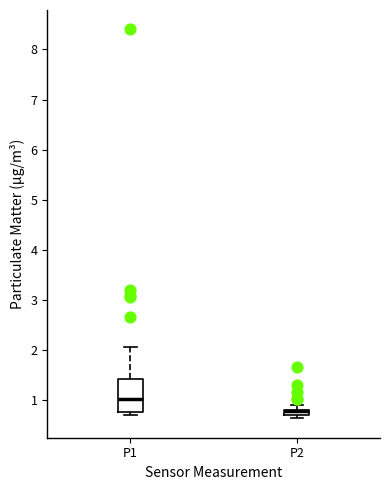

Comparing the boxes themselves (not the whiskers), which one is the tallest?

P1